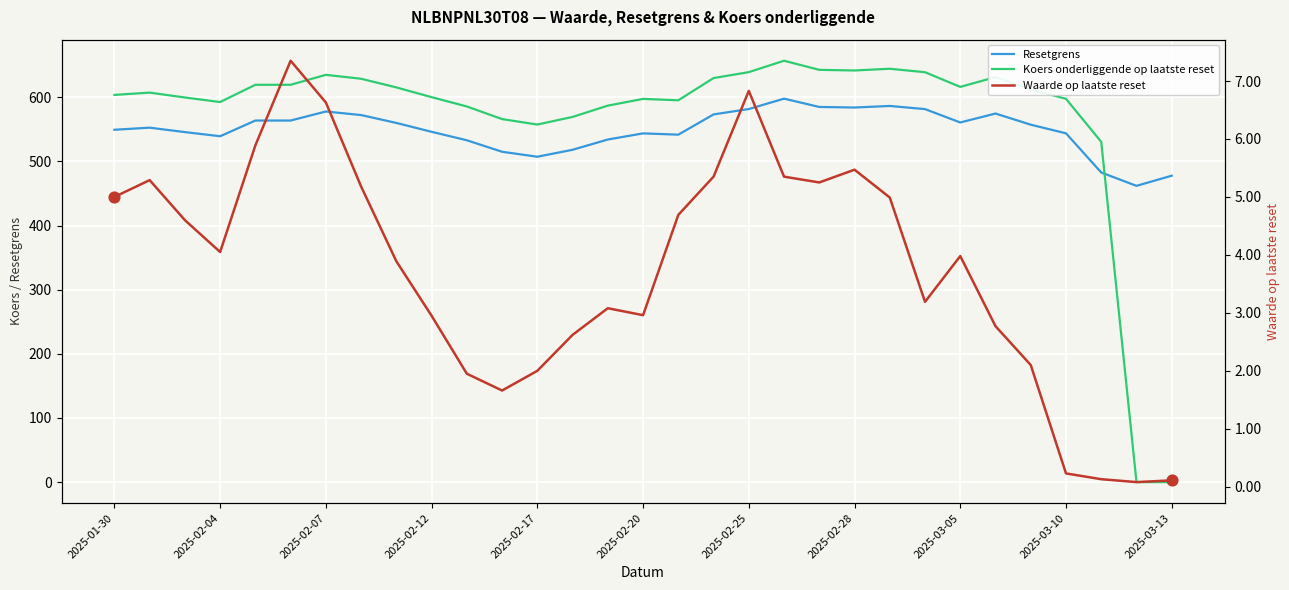

Is the value of Koers onderliggende op laatste reset at 25 greater than the value of Resetgrens at 2025-02-25?

Yes